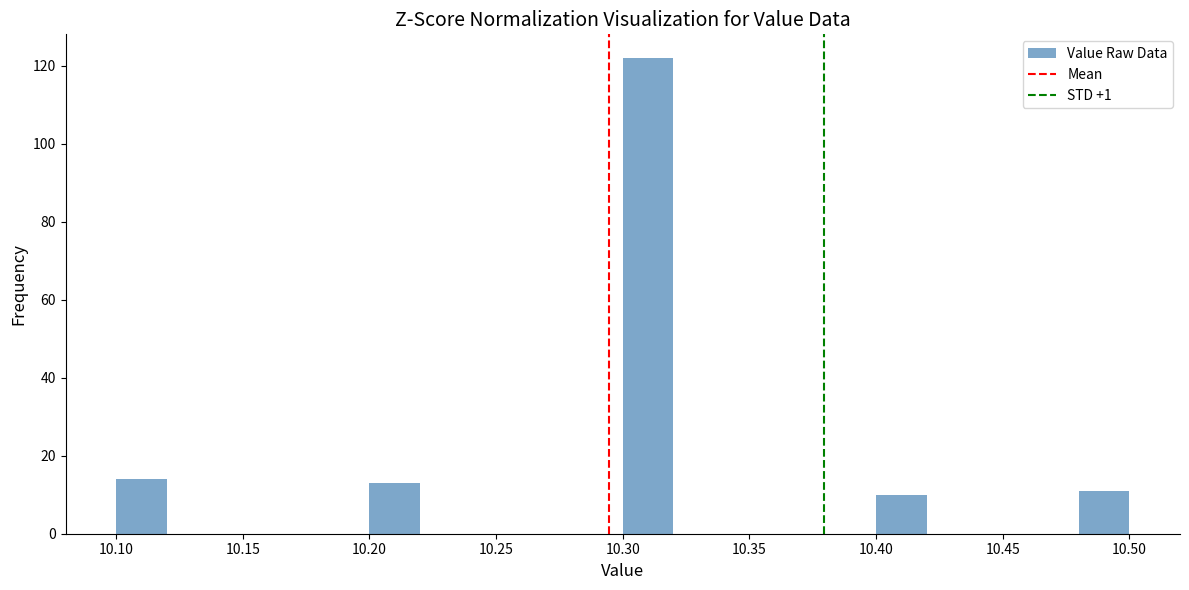

Reading left to right, list every bar in this chart as the range it spans on the x-axis followed by its height. The values are not printed on the chart, so give them approximately, as read against the axis.

10.10 to 10.12: 14
10.12 to 10.14: 0
10.14 to 10.16: 0
10.16 to 10.18: 0
10.18 to 10.20: 0
10.20 to 10.22: 14
10.22 to 10.24: 0
10.24 to 10.26: 0
10.26 to 10.28: 0
10.28 to 10.30: 0
10.30 to 10.32: 122
10.32 to 10.34: 0
10.34 to 10.36: 0
10.36 to 10.38: 0
10.38 to 10.40: 0
10.40 to 10.42: 10
10.42 to 10.44: 0
10.44 to 10.46: 0
10.46 to 10.48: 0
10.48 to 10.50: 12